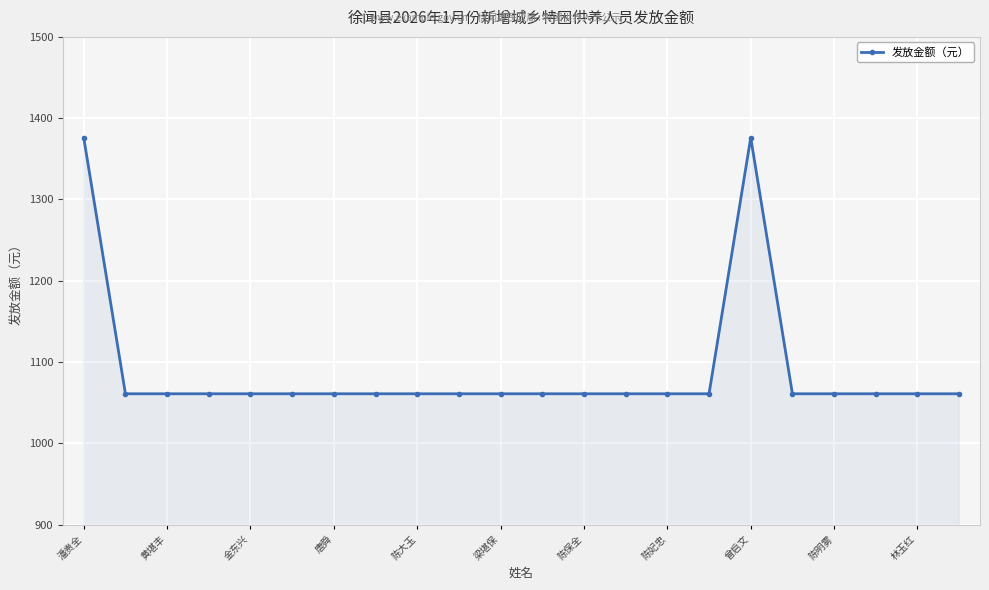

Reading right to left, list all the values displayed in this chart.

1061	1061	1061	1061	1061	1376	1061	1061	1061	1061	1061	1061	1061	1061	1061	1061	1061	1061	1061	1061	1061	1376